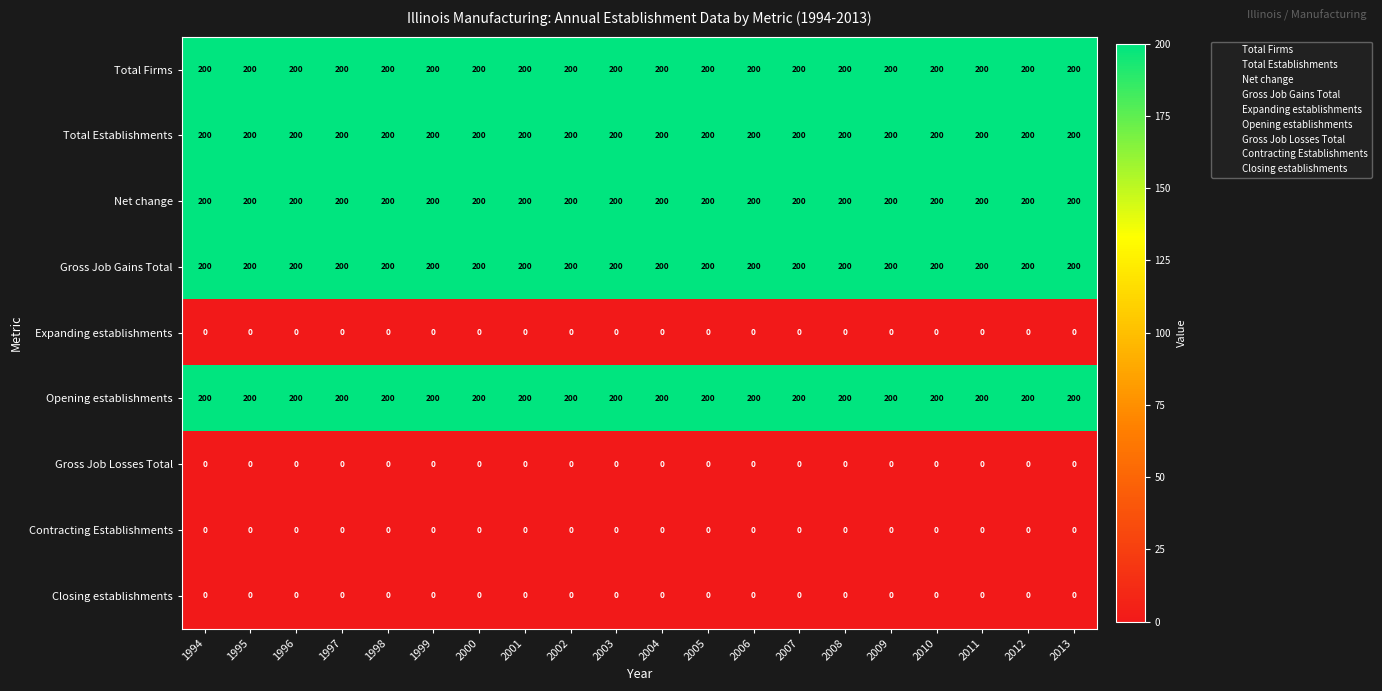

Read the Total Firms value at 1995.

200